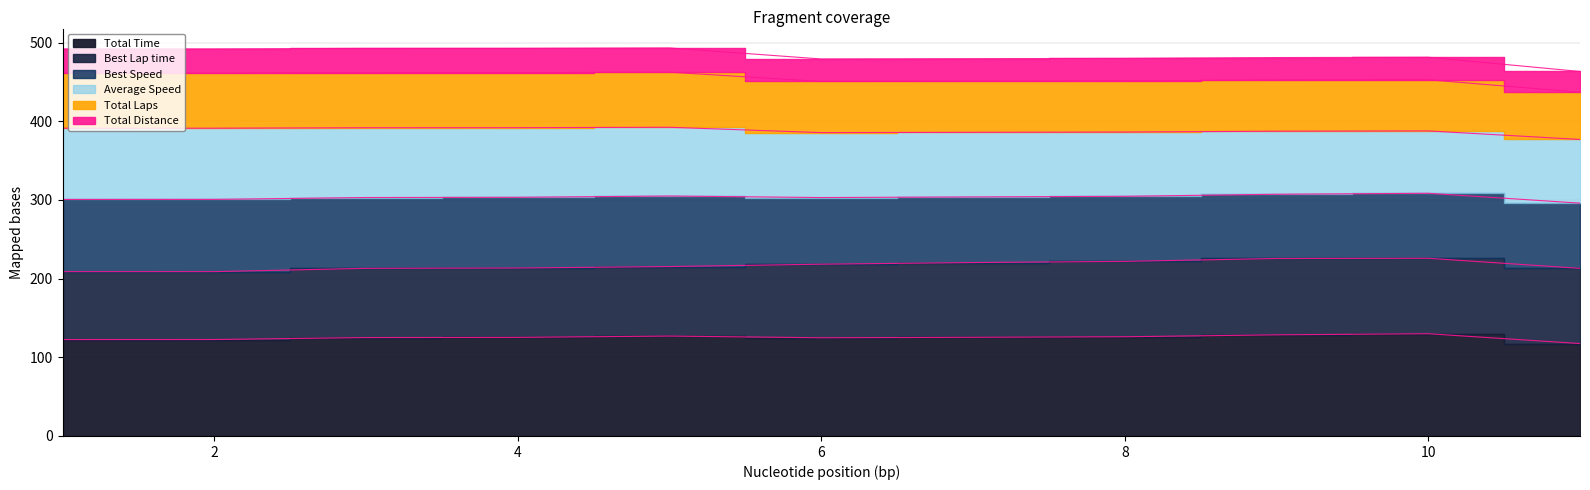

At which category does Total Time reach its first local valley?

6